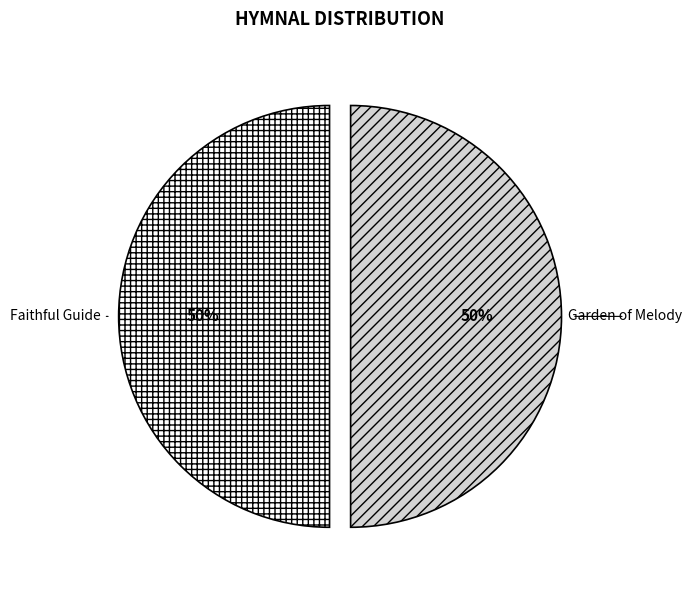

What is the ratio of the value at Garden of Melody to the value at Faithful Guide?

1.0